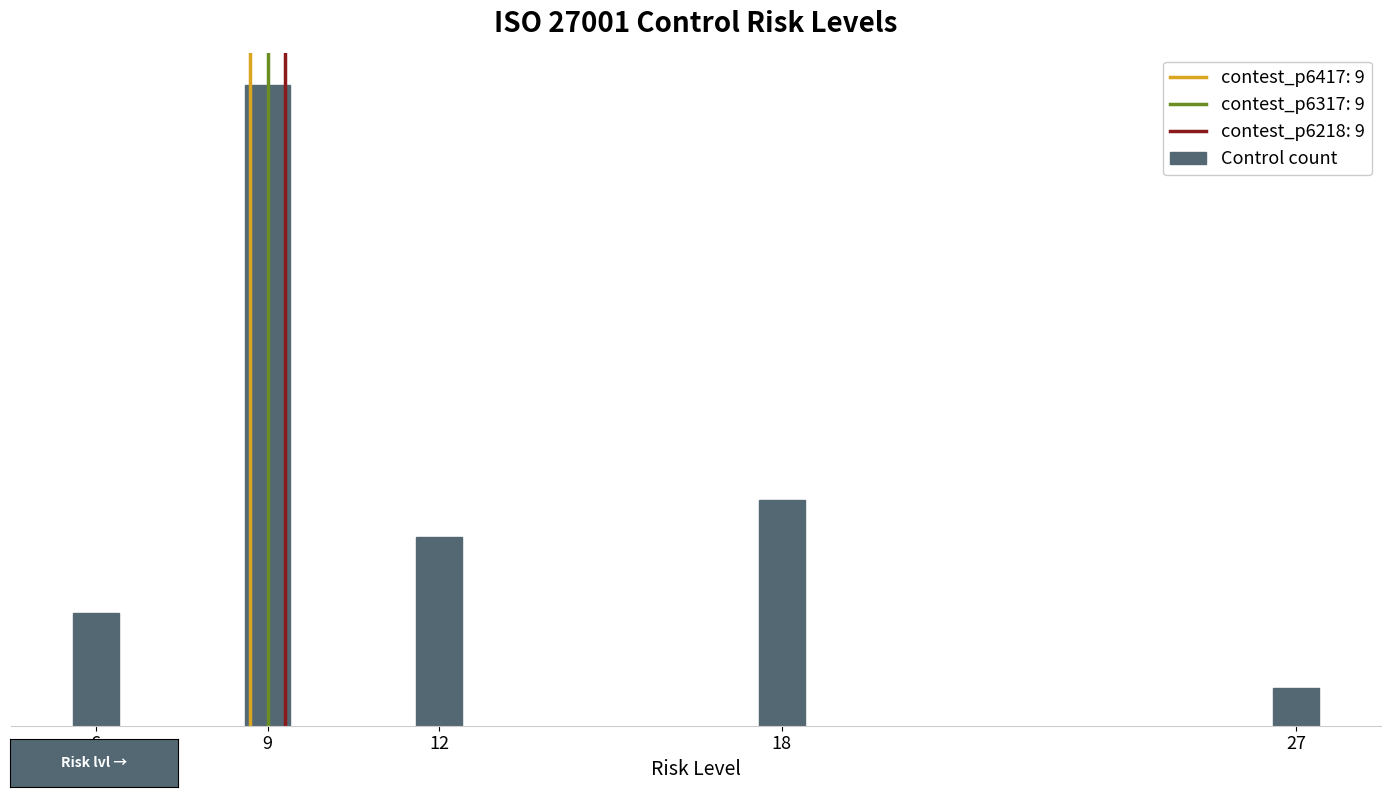

Rank the categories by value from highest to lowest.

9, 18, 12, 6, 27